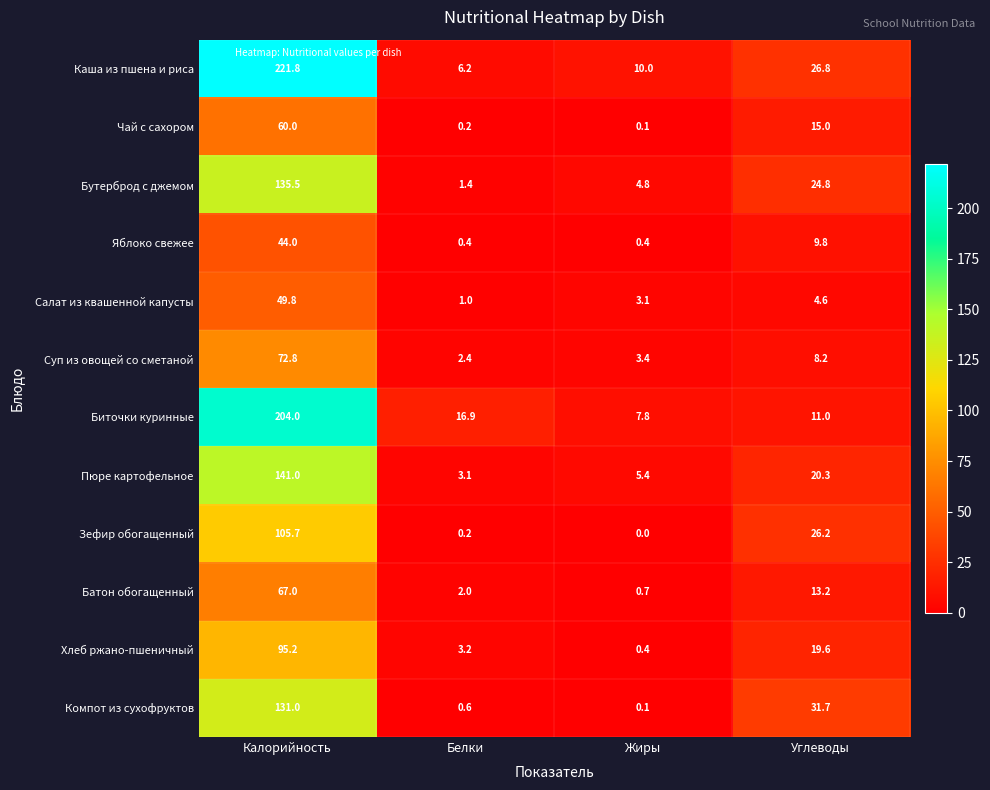

What is the difference between the highest and lowest values at Жиры?

10.0